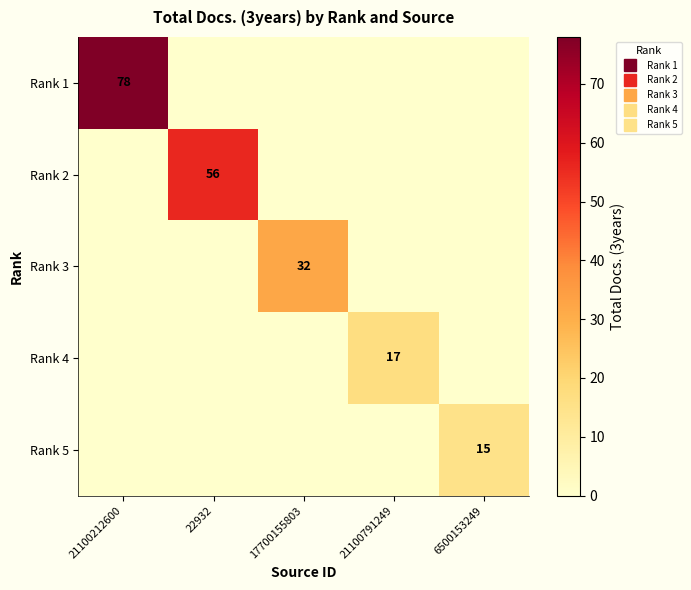

What is the maximum value for Rank 3?

32